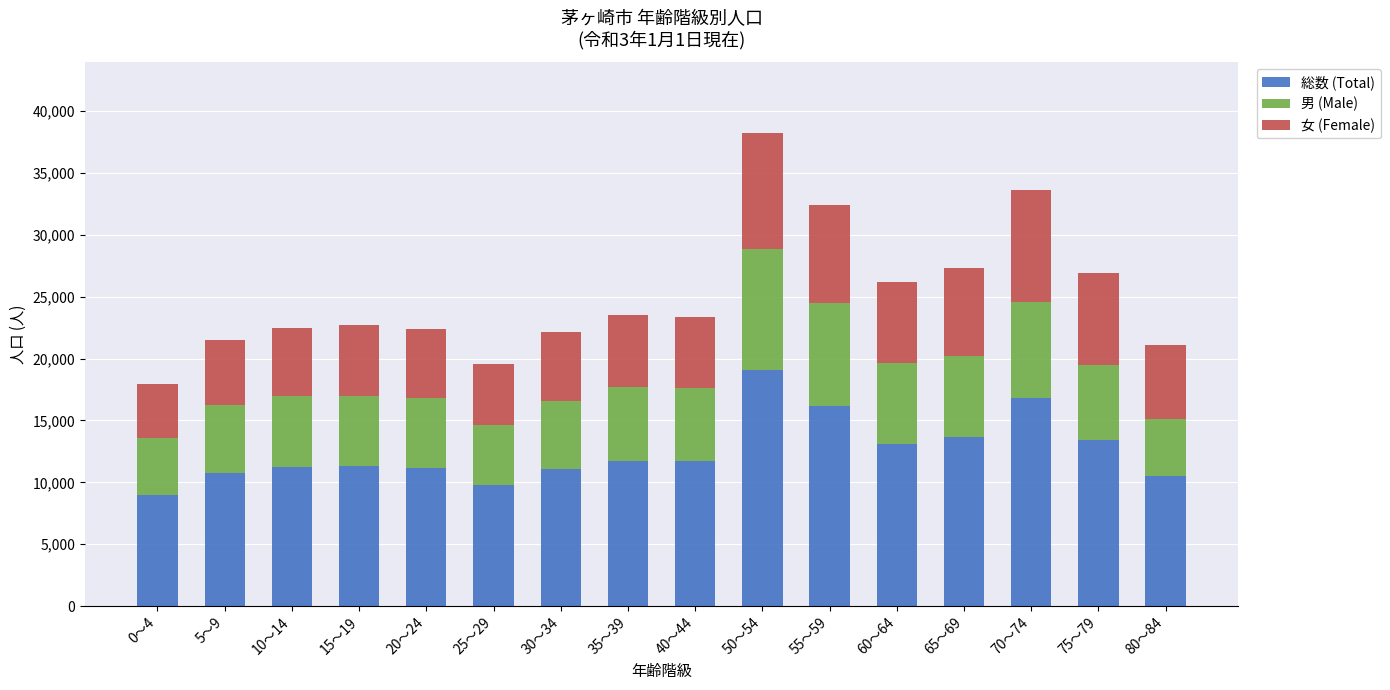

Count the number of categories in the chart.

16